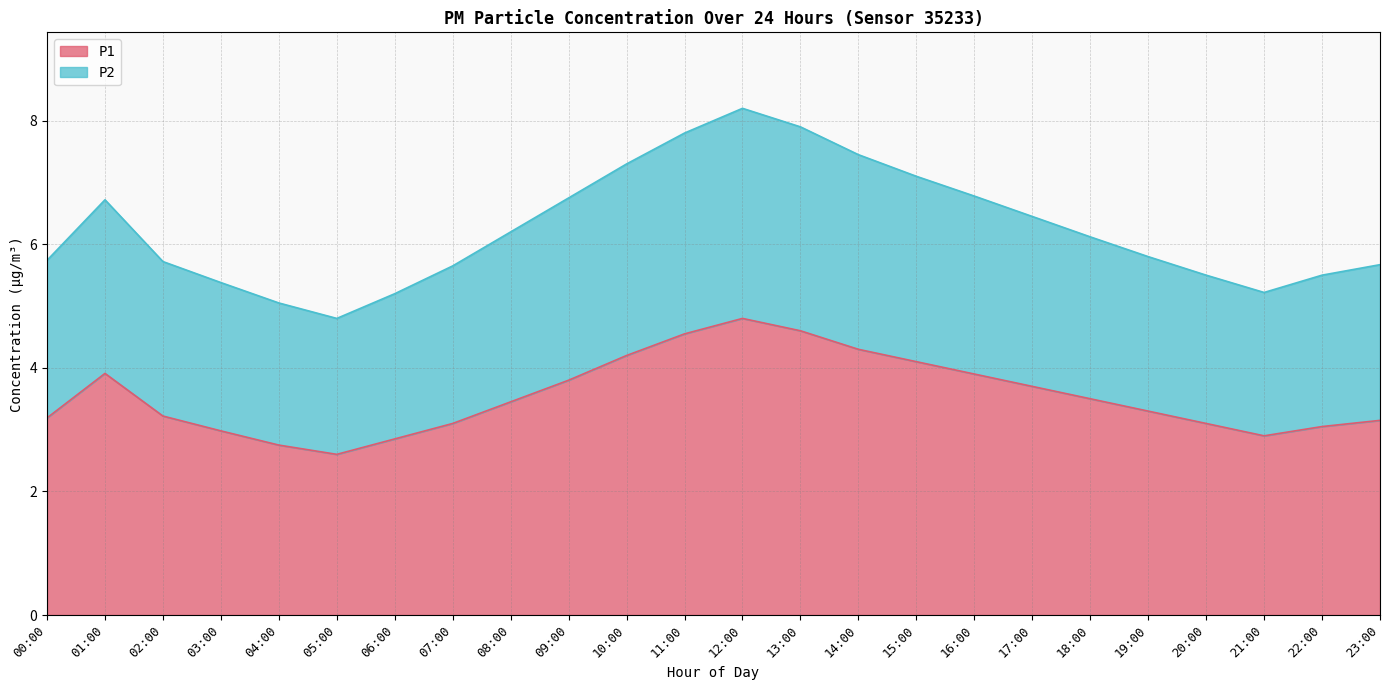

True or false: P1 and P2 cross at least once.

False